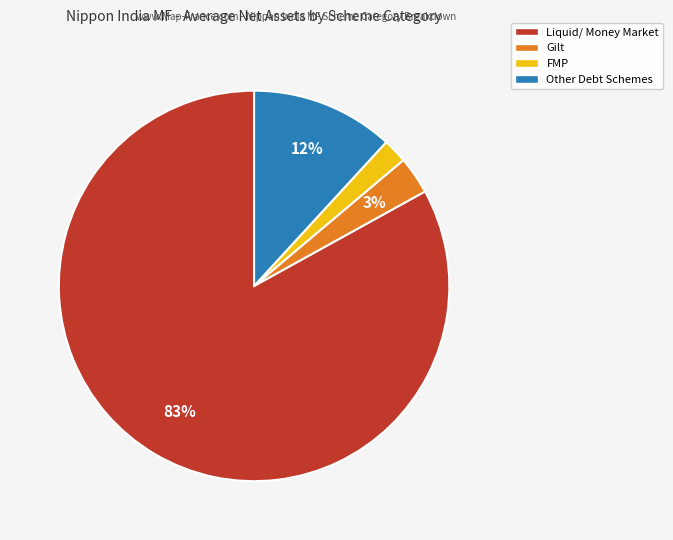

Which slice is the largest?

Liquid/ Money Market